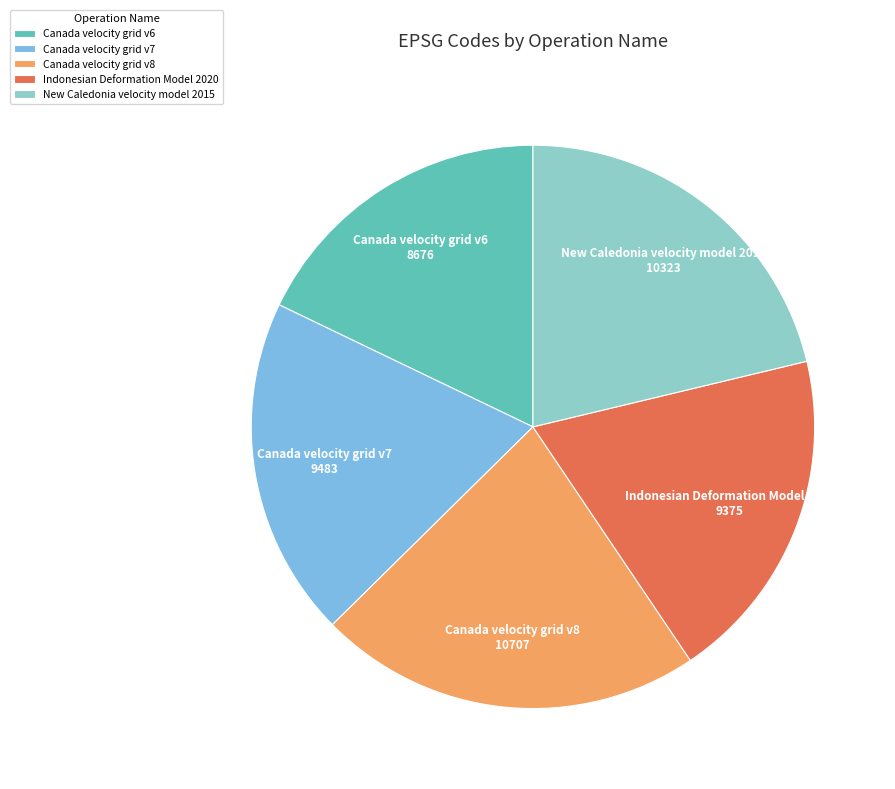

Which slice is the smallest?

Canada velocity grid v6